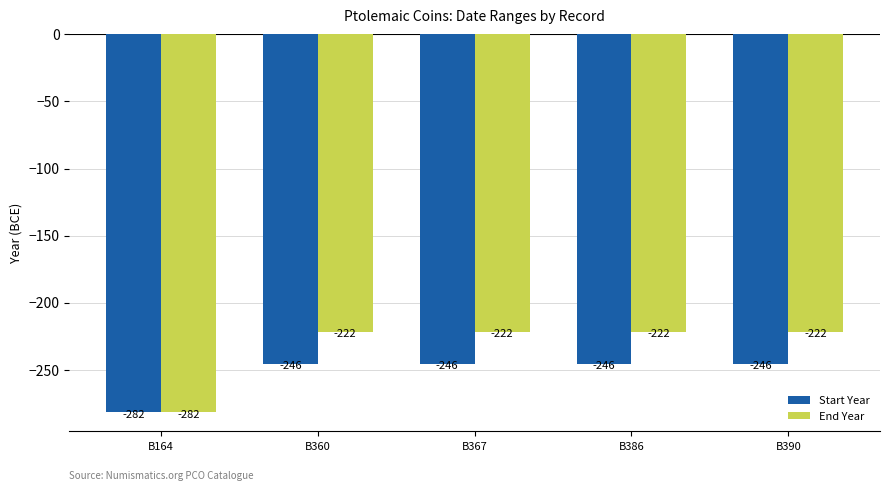

What is the difference between the maximum and minimum values in the Start Year series?

36